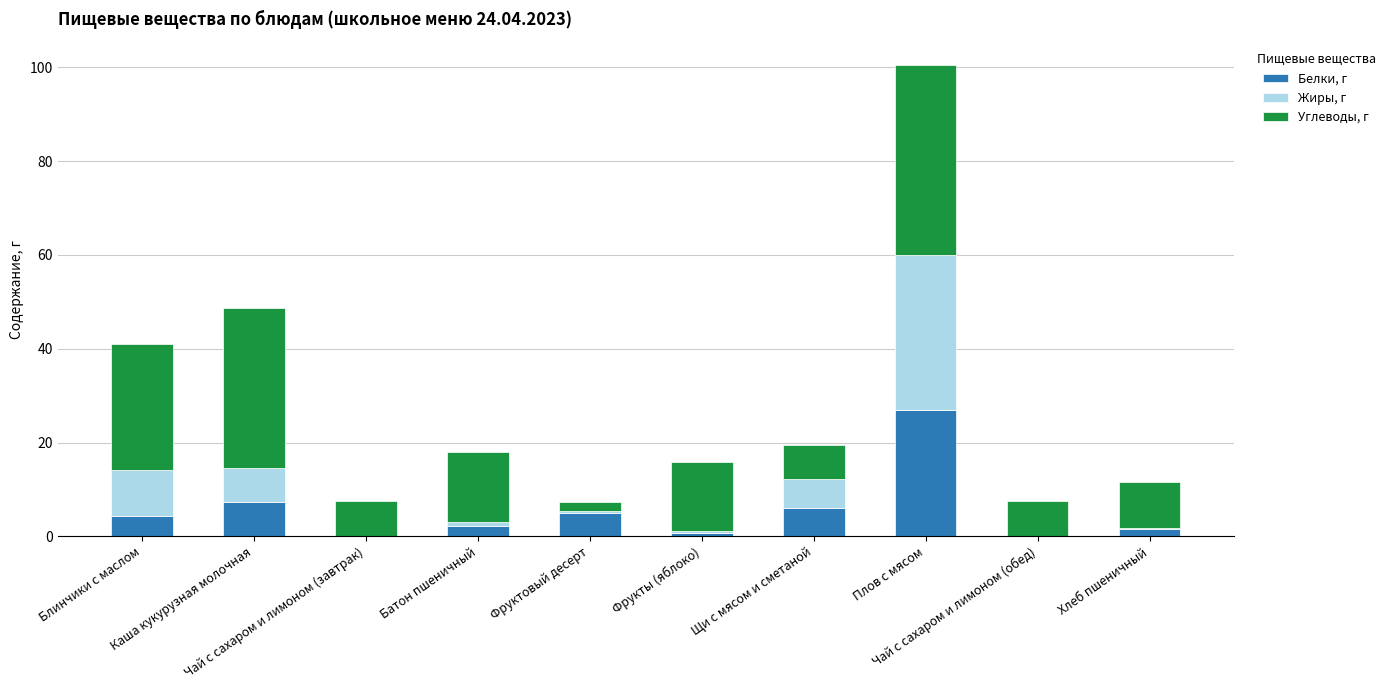

At which category is the sum across all series the highest?

Плов с мясом